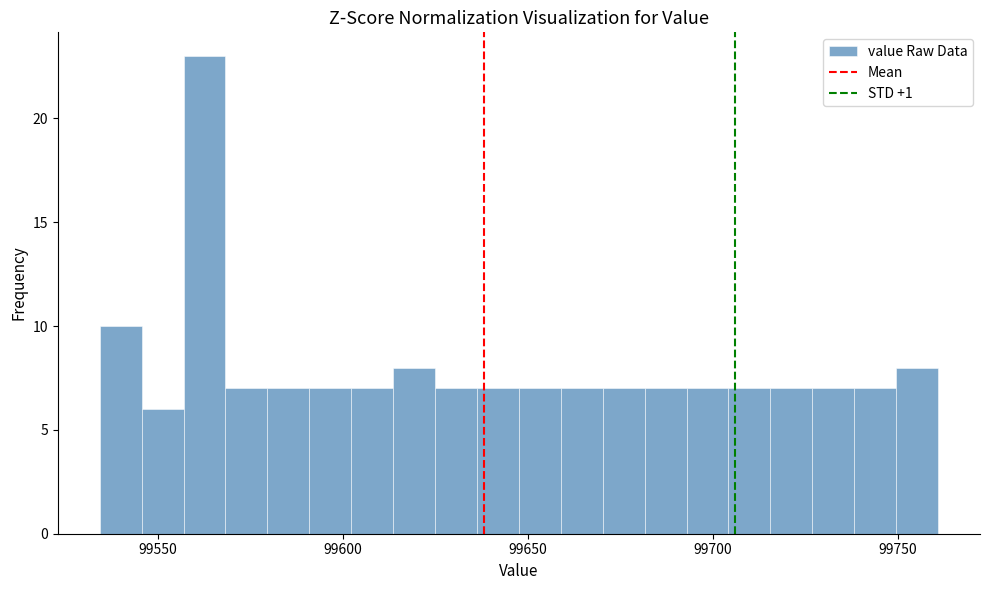

Read against the x-axis, roughly where is the centre of the tallest bar?

99565